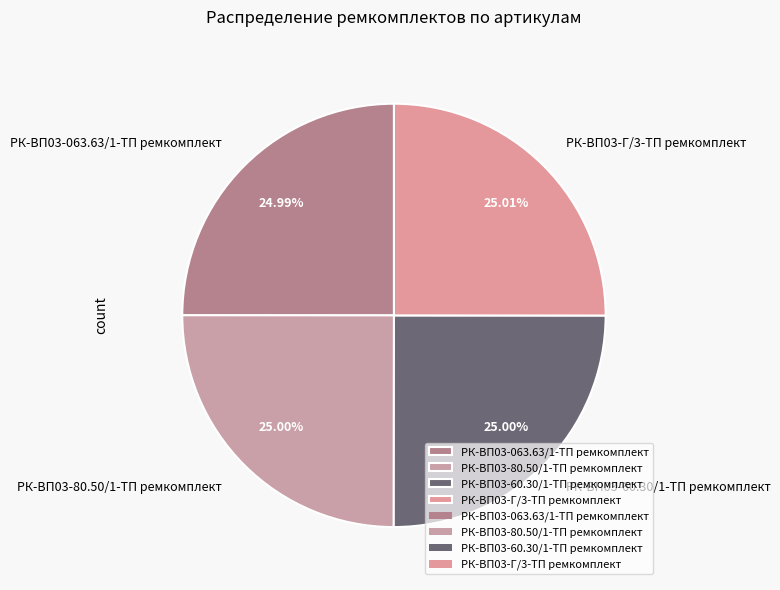

To the nearest percent, what portion does РК-ВП03-80.50/1-ТП ремкомплект represent?

25%